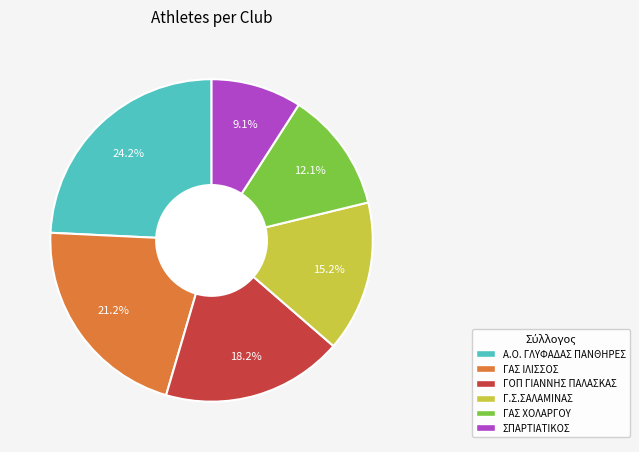

Which category has the smallest portion of the pie?

ΣΠΑΡΤΙΑΤΙΚΟΣ